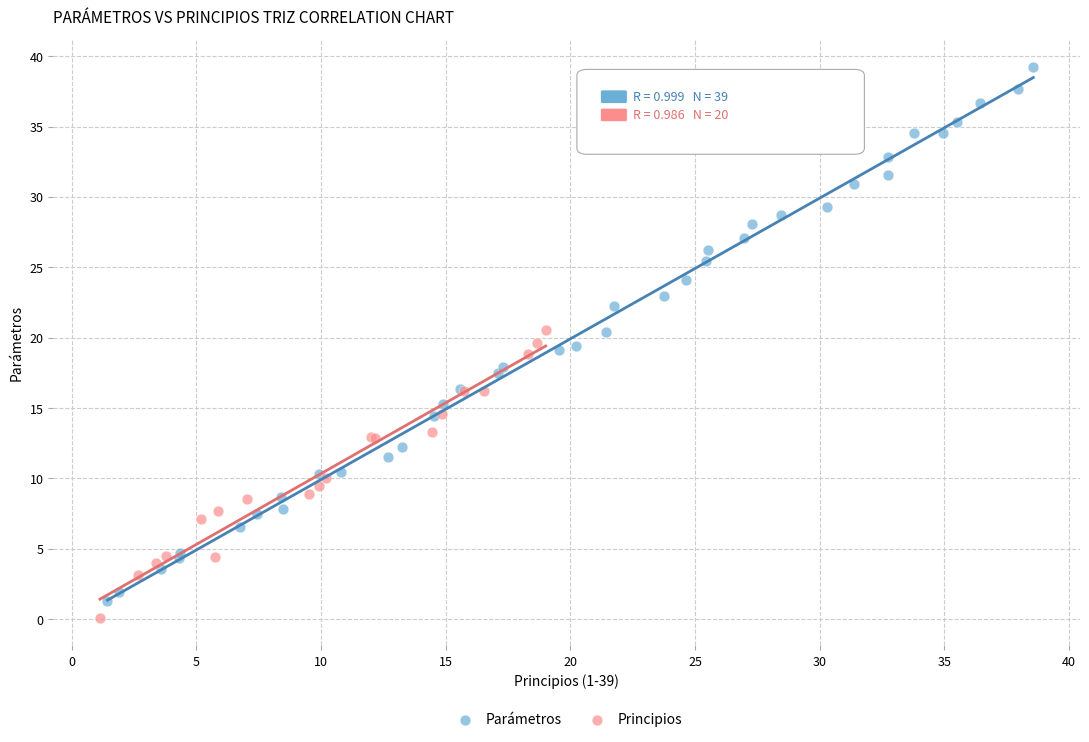

Which series contains the highest Y value?

Parámetros